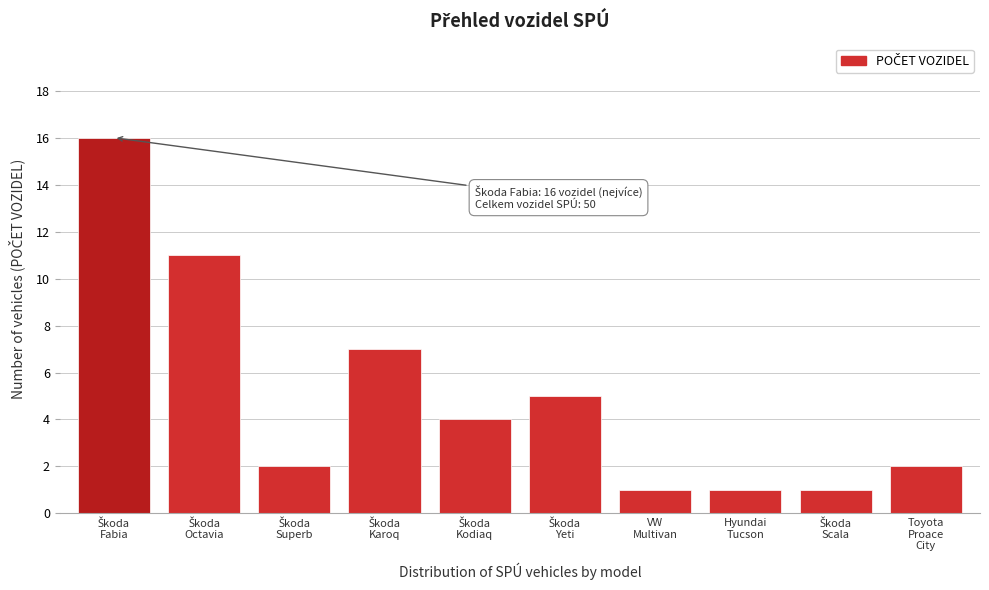

Reading left to right, transcribe all the data shown in this chart.

16	11	2	7	4	5	1	1	1	2